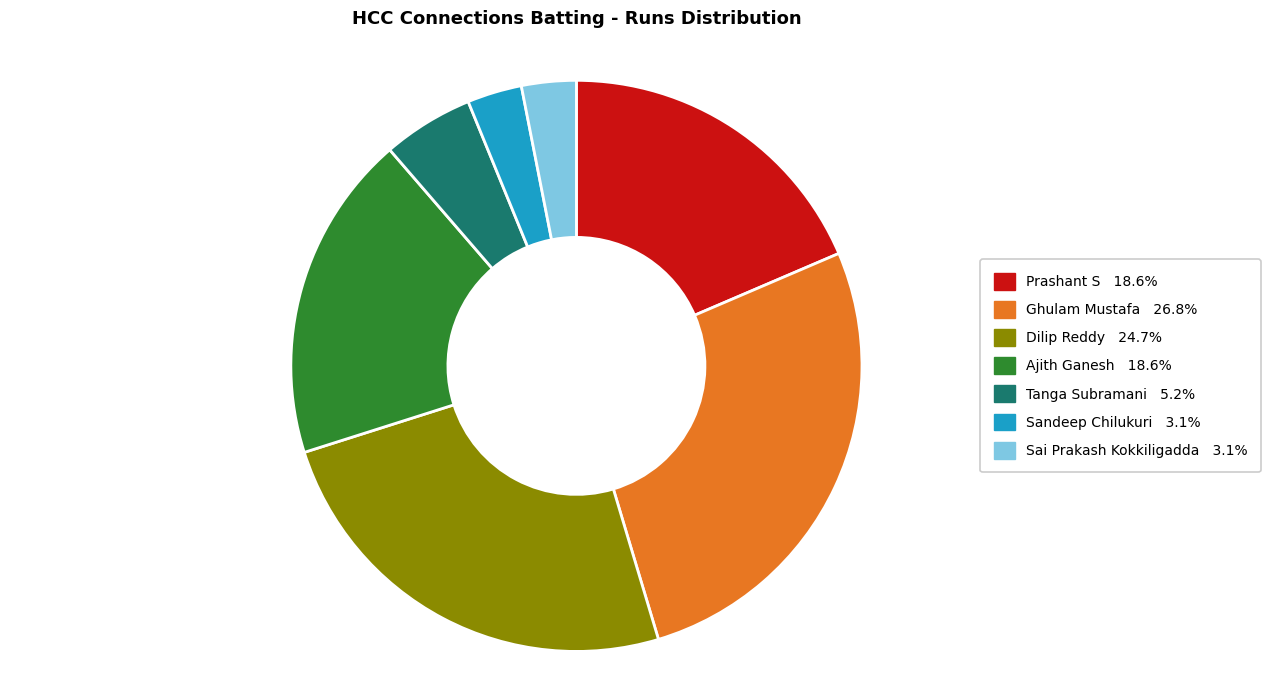

Do Ghulam Mustafa and Prashant S together represent more than half of the pie?

No